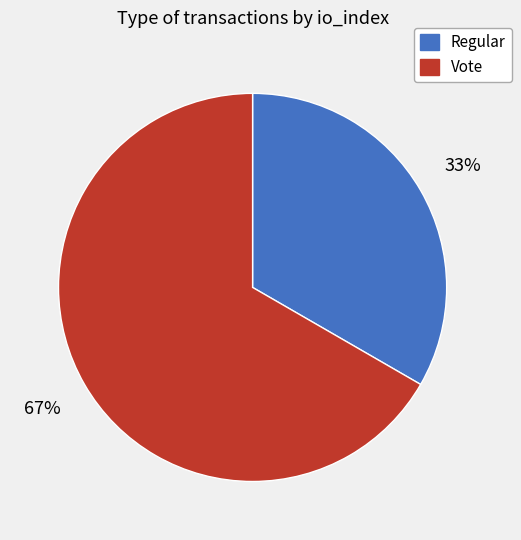

Is there any slice that represents more than half of the pie?

Yes